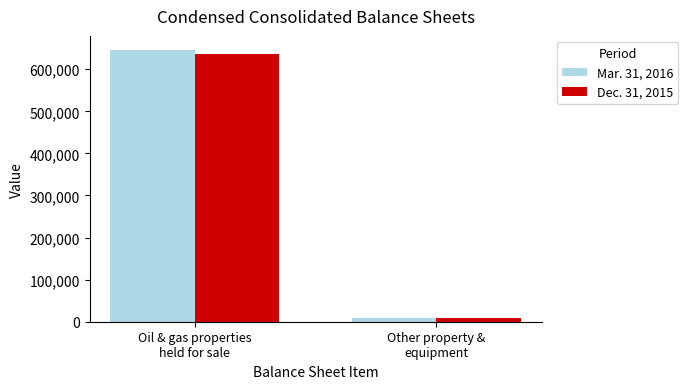

At which category is the sum across all series the highest?

Oil & gas properties
held for sale